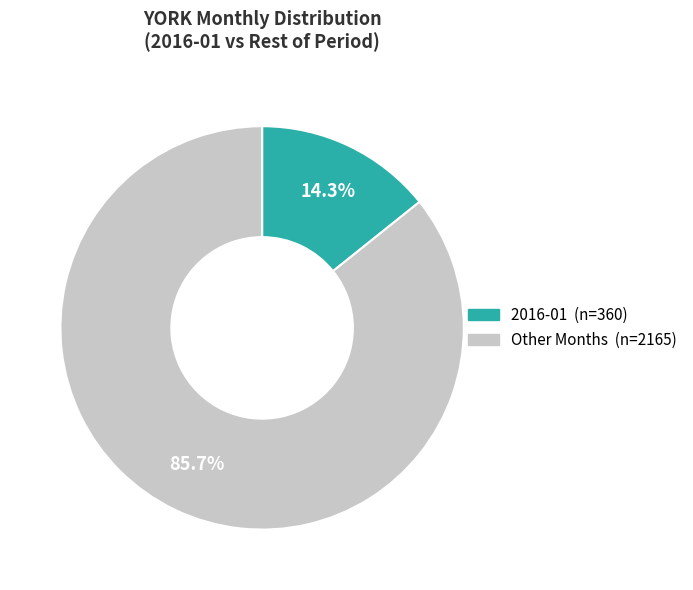

To the nearest percent, what is the difference between the largest and smallest slice percentages?

71%